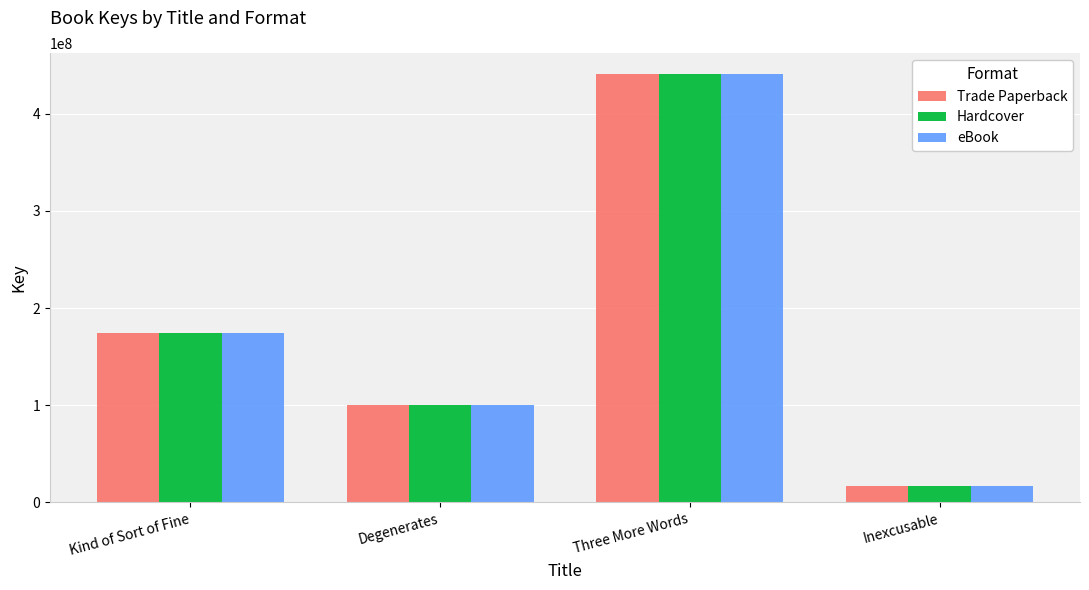

Rank the categories by Hardcover value from highest to lowest.

Three More Words, Kind of Sort of Fine, Degenerates, Inexcusable